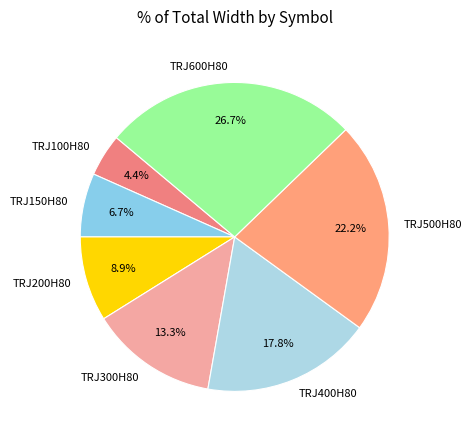

Between TRJ500H80 and TRJ400H80, which is larger?

TRJ500H80